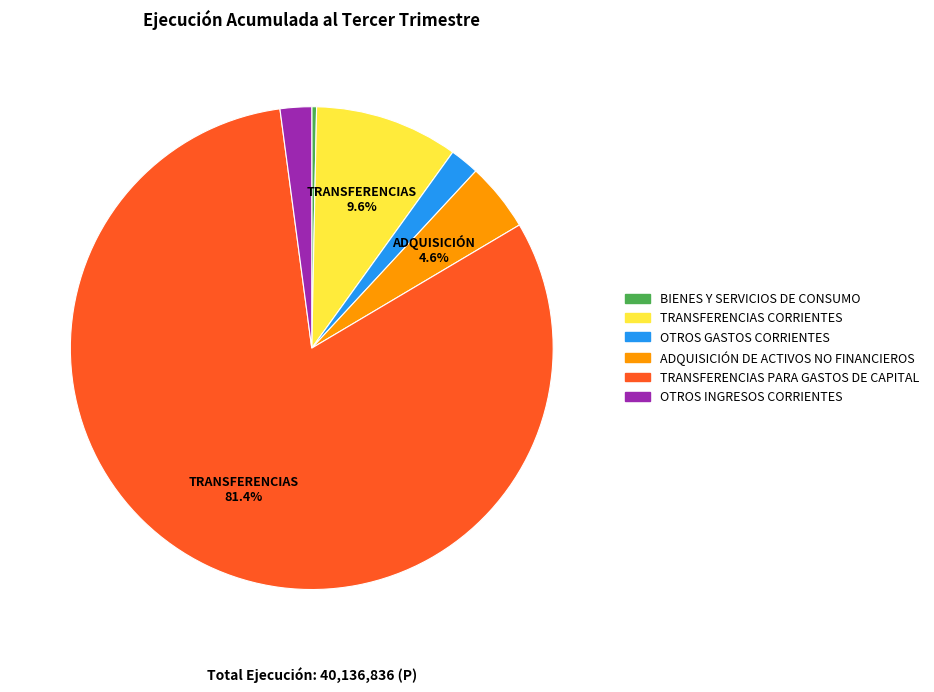

Is there a majority slice in this chart?

Yes